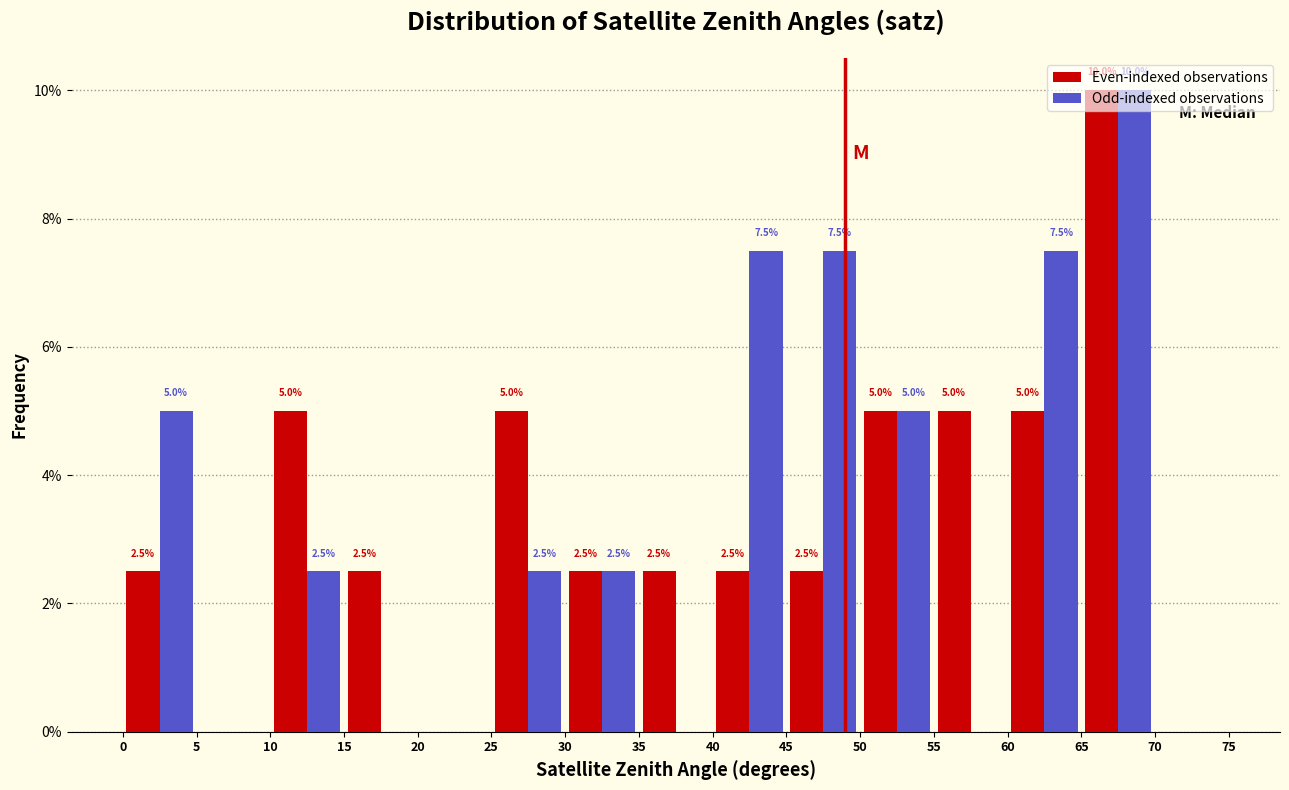

In the Odd-indexed observations series, which range on the x-axis has the tallest bar?

65 to 70